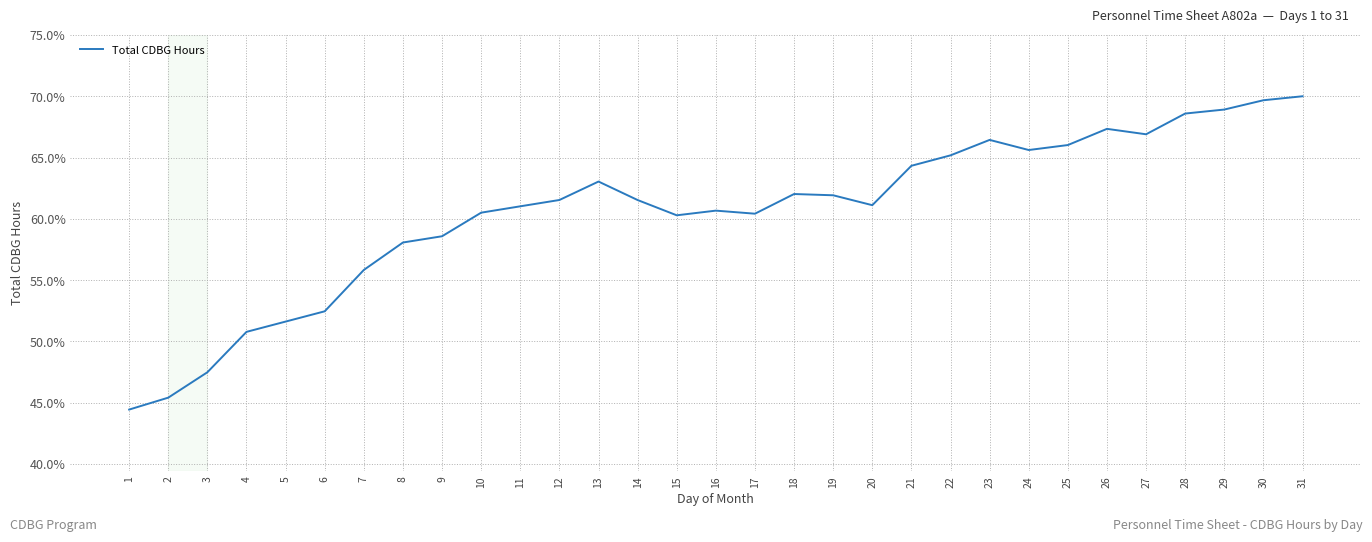

The chart shows a value of 51.6 at 5. True or false?

True